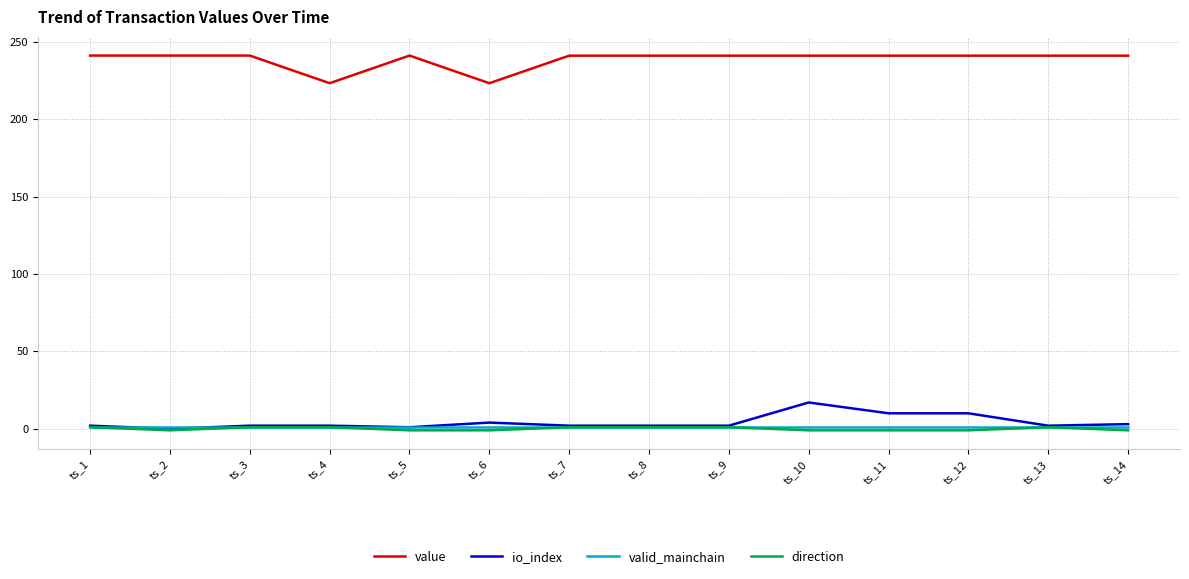

Is the value of io_index at ts_4 greater than the value of value at ts_5?

No